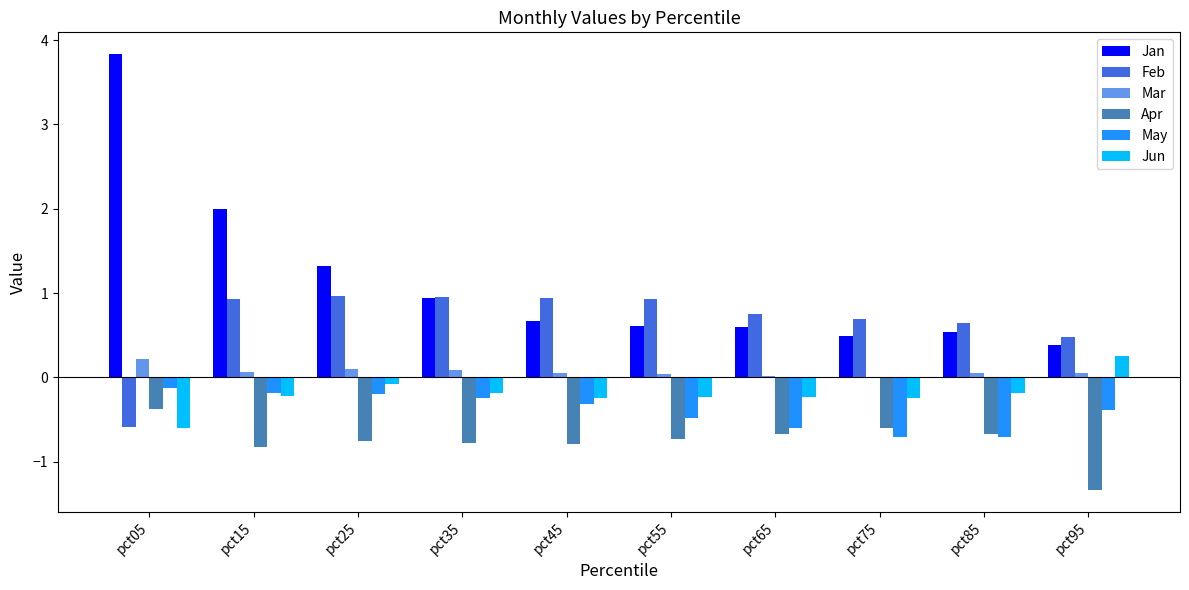

What are all the series names shown in the legend?

Jan, Feb, Mar, Apr, May, Jun